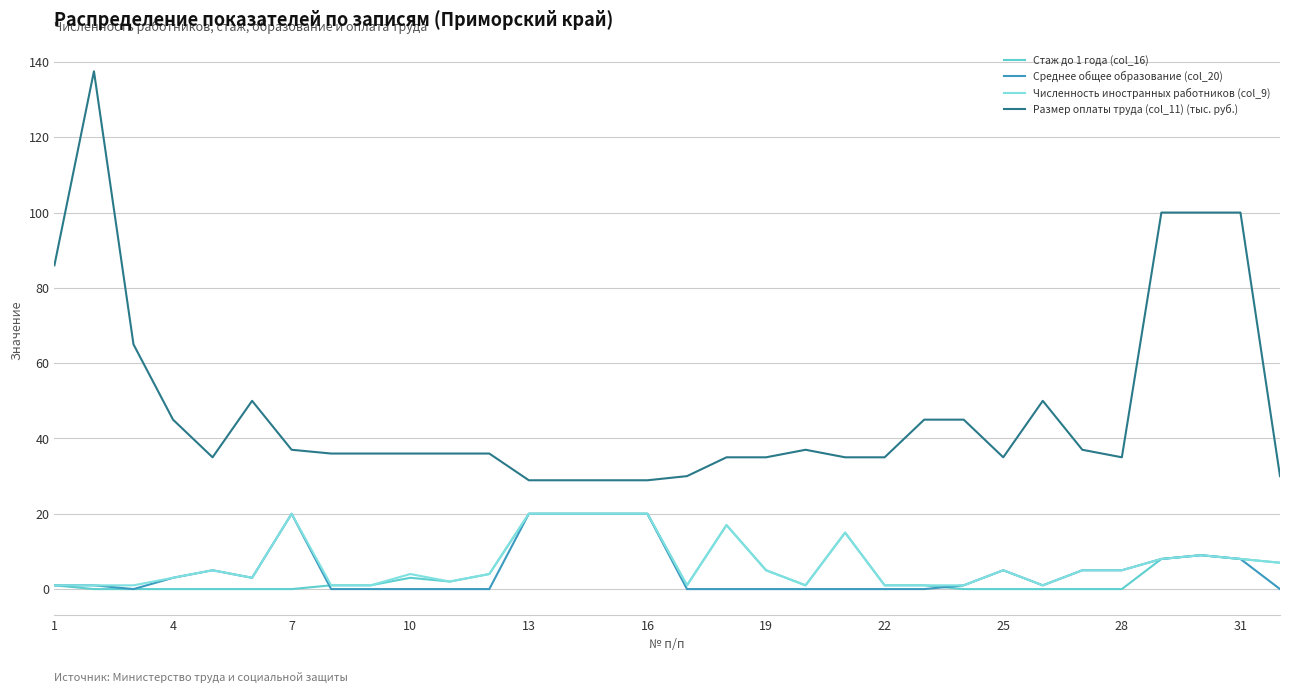

Which series has the widest spread of values?

Размер оплаты труда (col_11) (тыс. руб.)